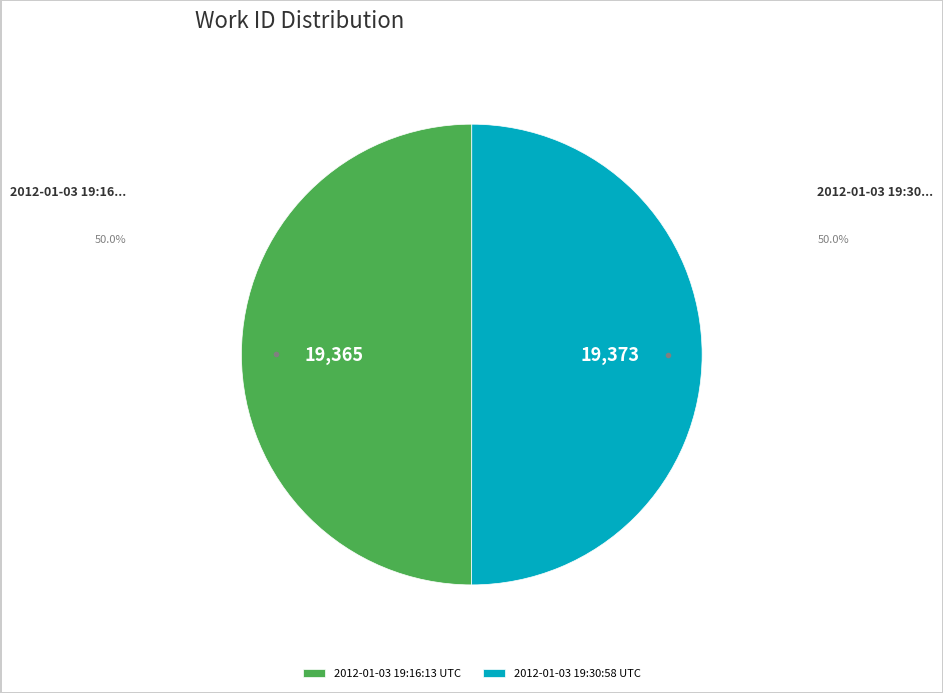

Is the sum of 2012-01-03 19:30:58 UTC and 2012-01-03 19:16:13 UTC greater than half?

Yes